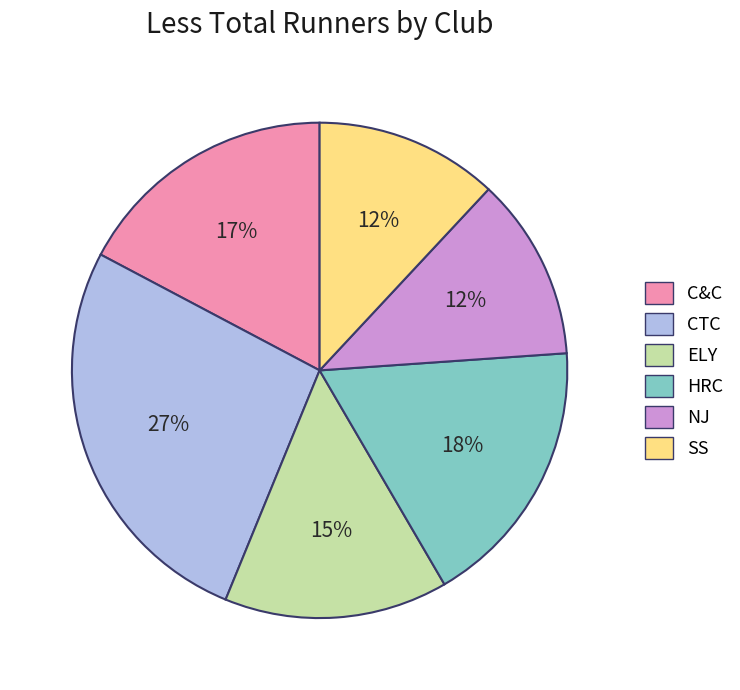

What is the ratio of the value at CTC to the value at ELY?

1.8